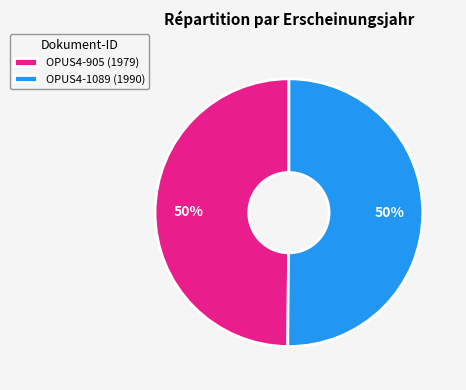

Count the number of slices in the pie.

2